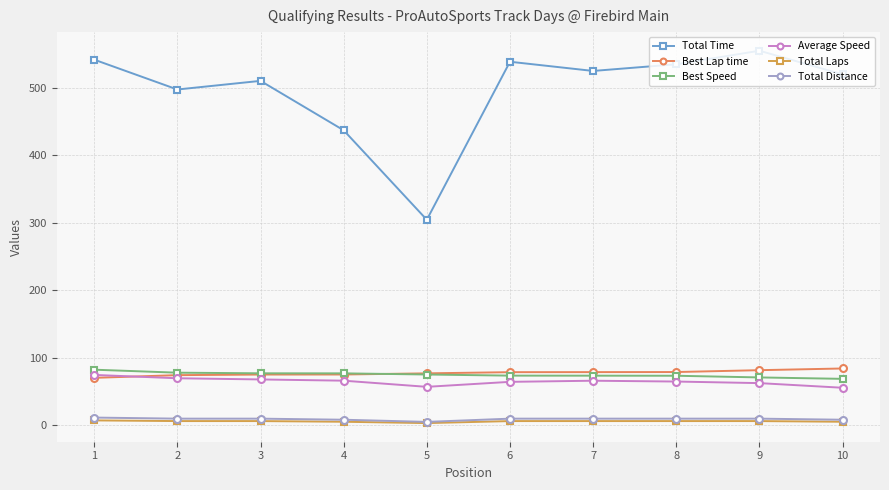

Which category has the highest value in the Average Speed series?

1